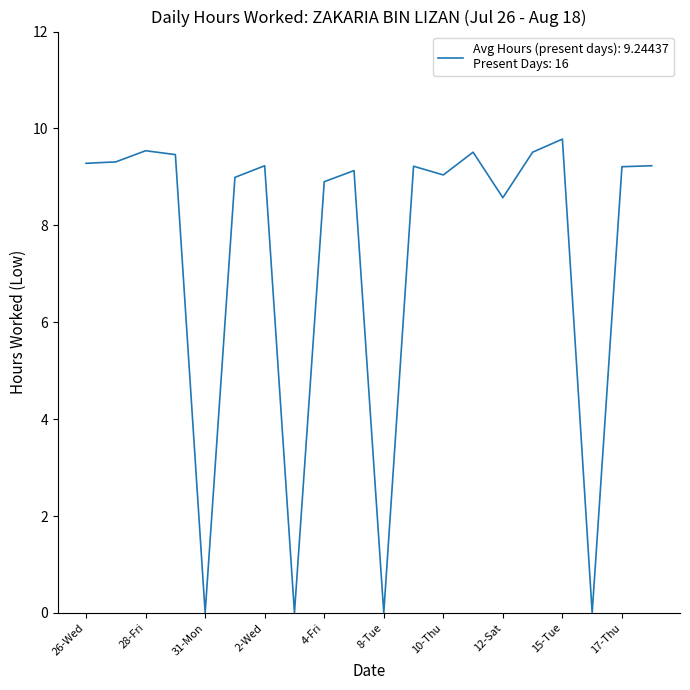

What is the average value?

7.4